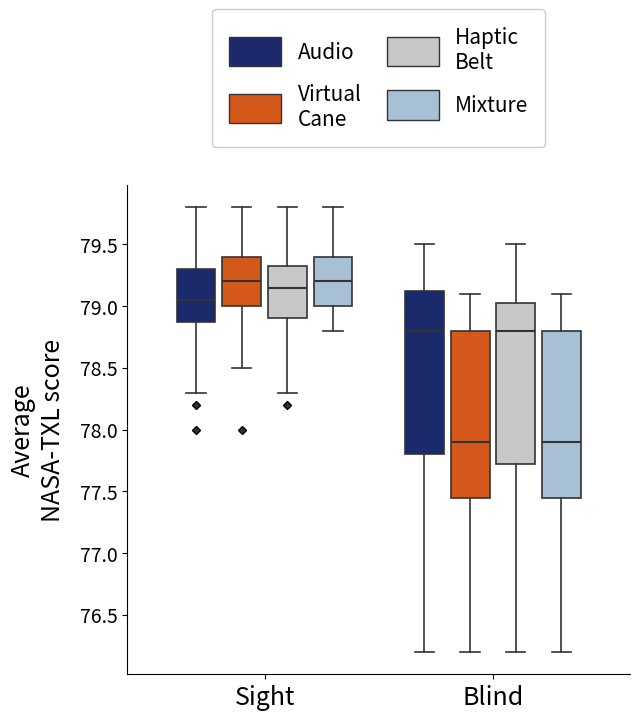

Where is the lower edge of the box for Blind (Audio) on the y-axis? The values are not printed on the chart, so give them approximately, as read against the axis.

77.80